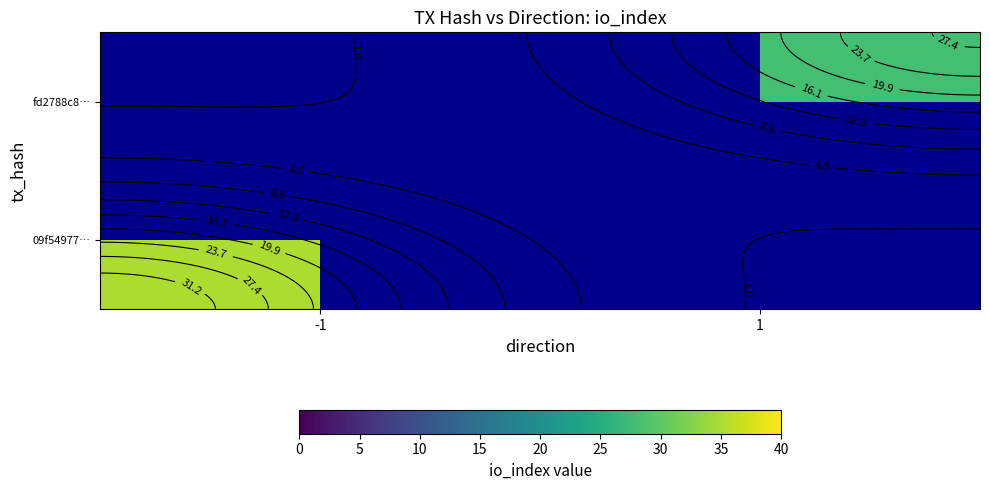

List the series in order of their overall mean, highest first.

09f54977…, fd2788c8…